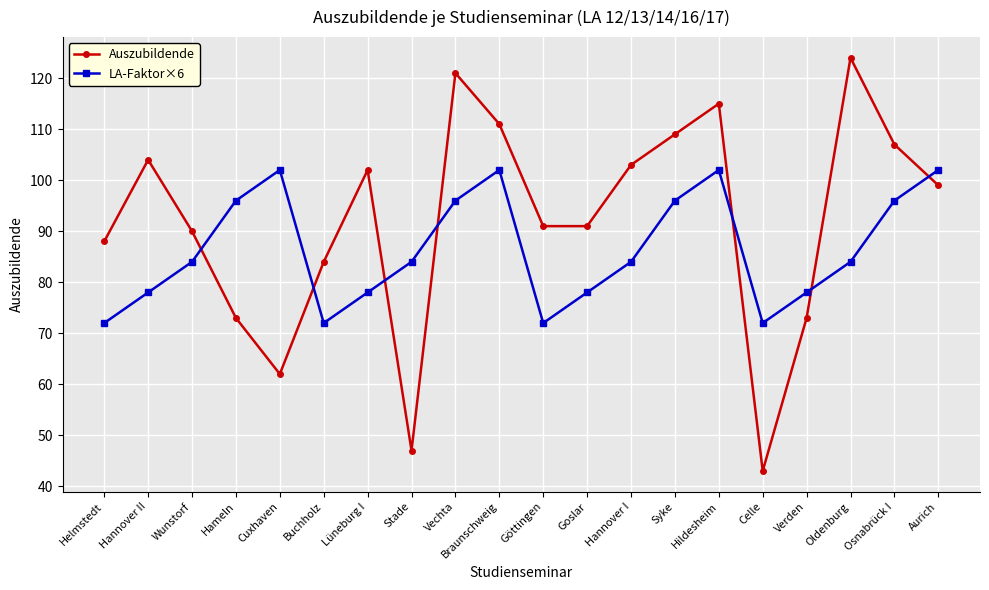

In LA-Faktor×6, how many points are lower than both neighbors (excluding endpoints)?

3